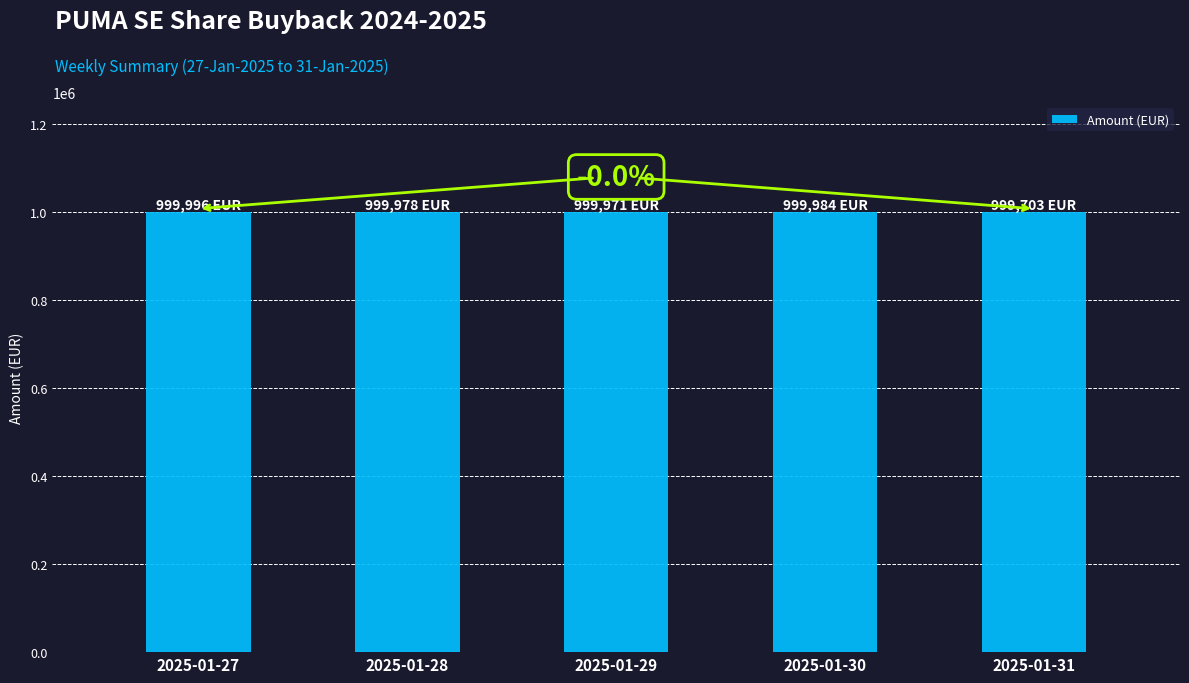

What is the sum of the values at 2025-01-29 and 2025-01-30?

1999954.4